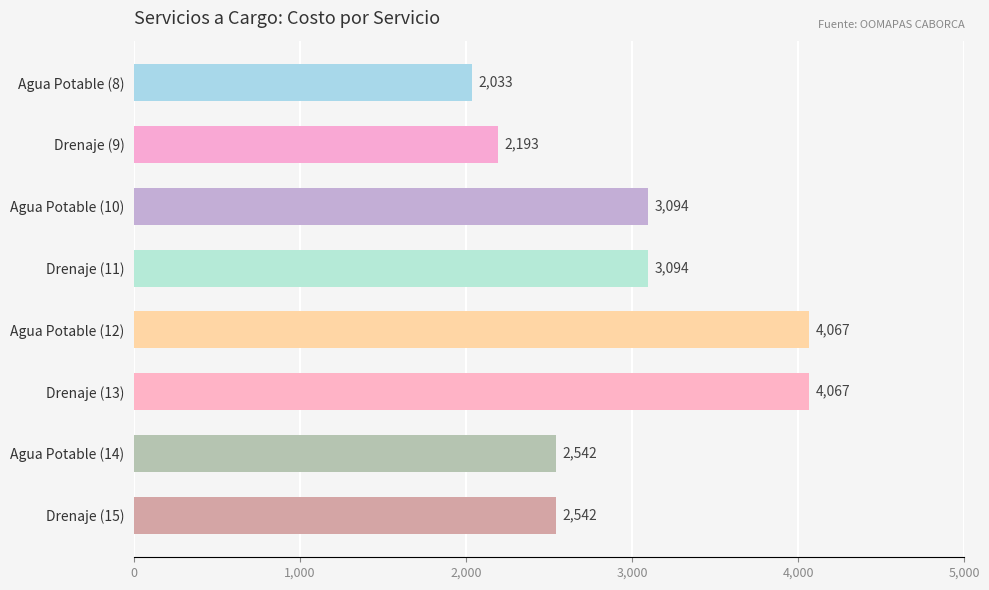

What is the change in value from Agua Potable (12) to Agua Potable (14)?

-1525